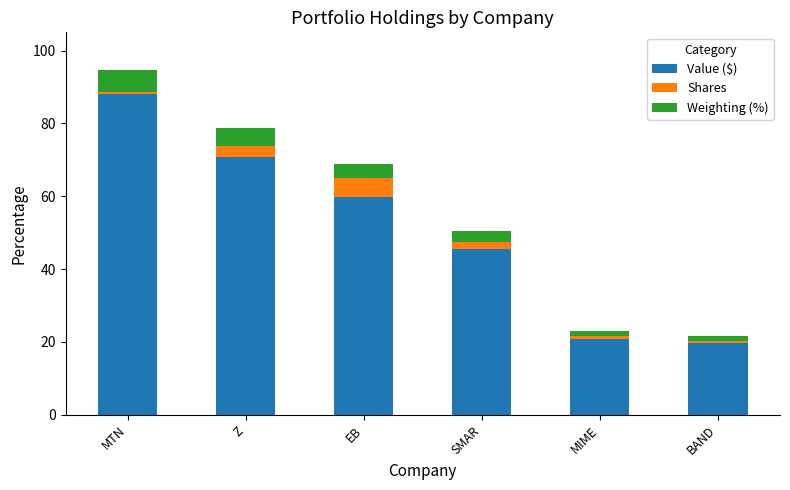

Reading left to right, list the values for the Value ($) series.

MTN=88.0	Z=70.6	EB=59.9	SMAR=45.5	MIME=20.8	BAND=19.8